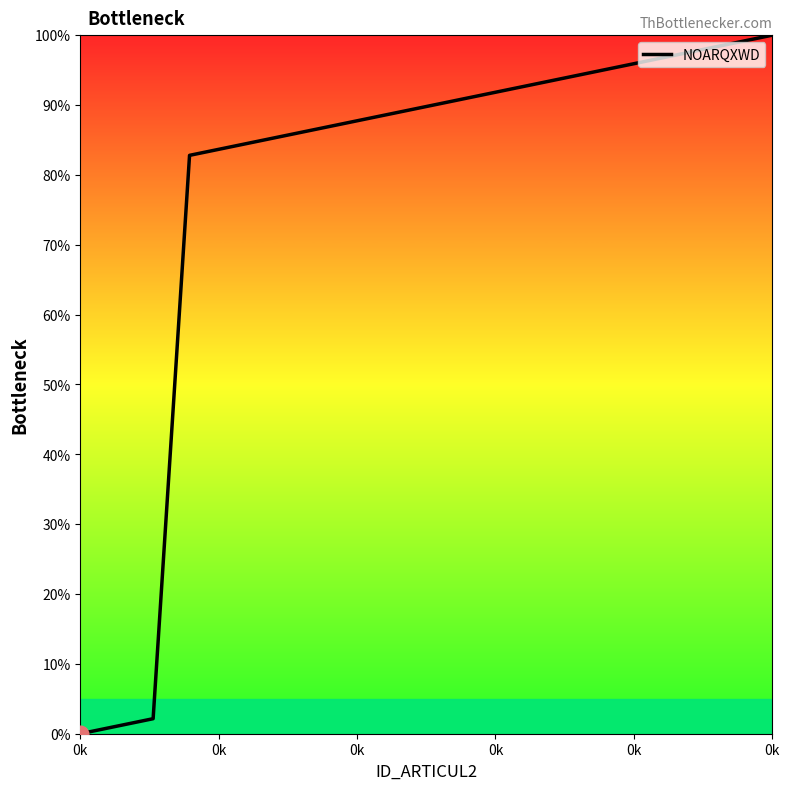

What is the difference between the maximum and minimum values?

100.0